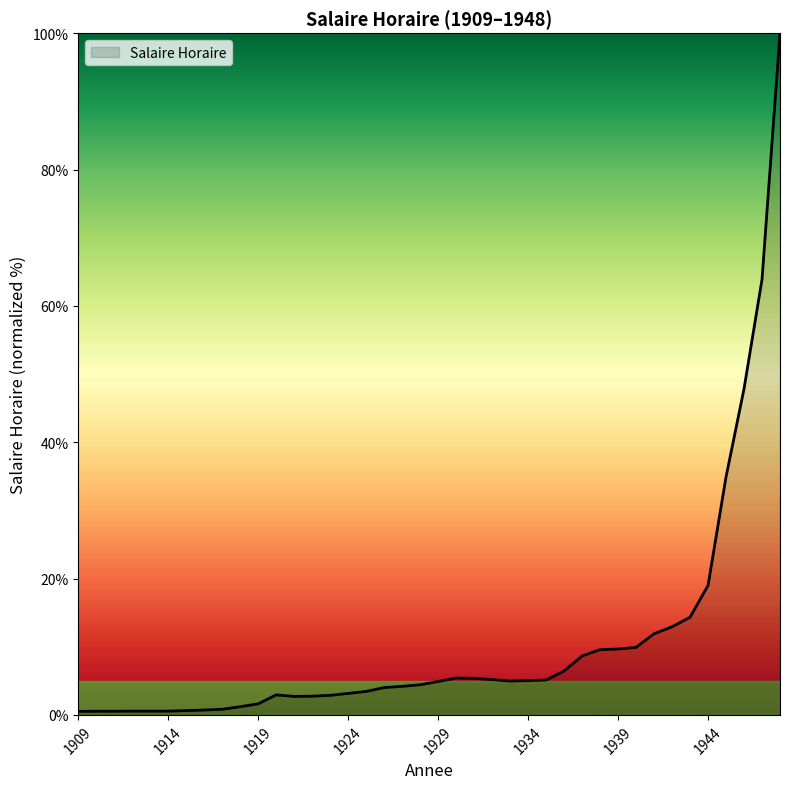

What is the difference between the maximum and minimum values?

99.5